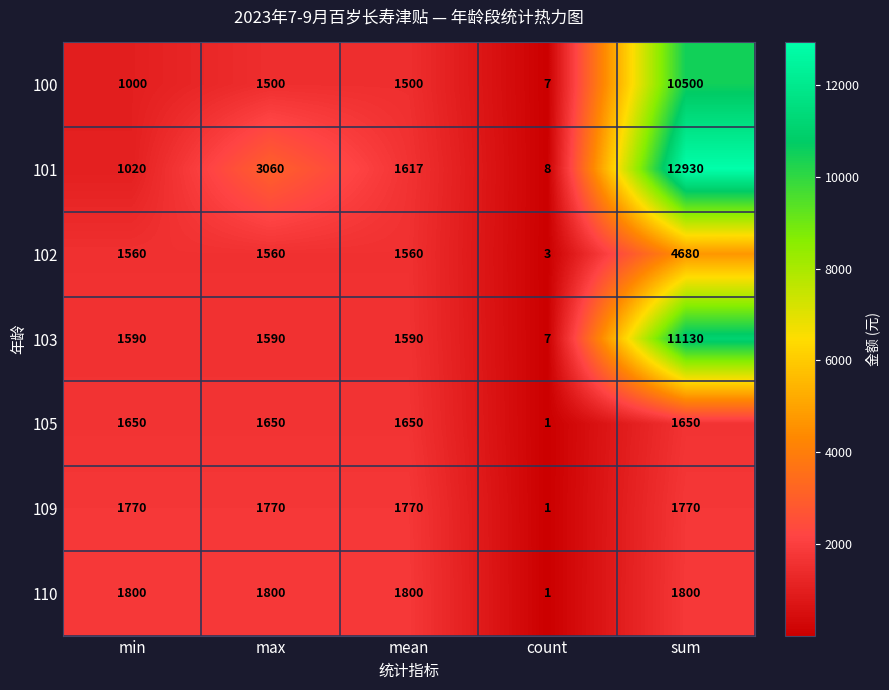

Which series changed the most between min and mean?

101